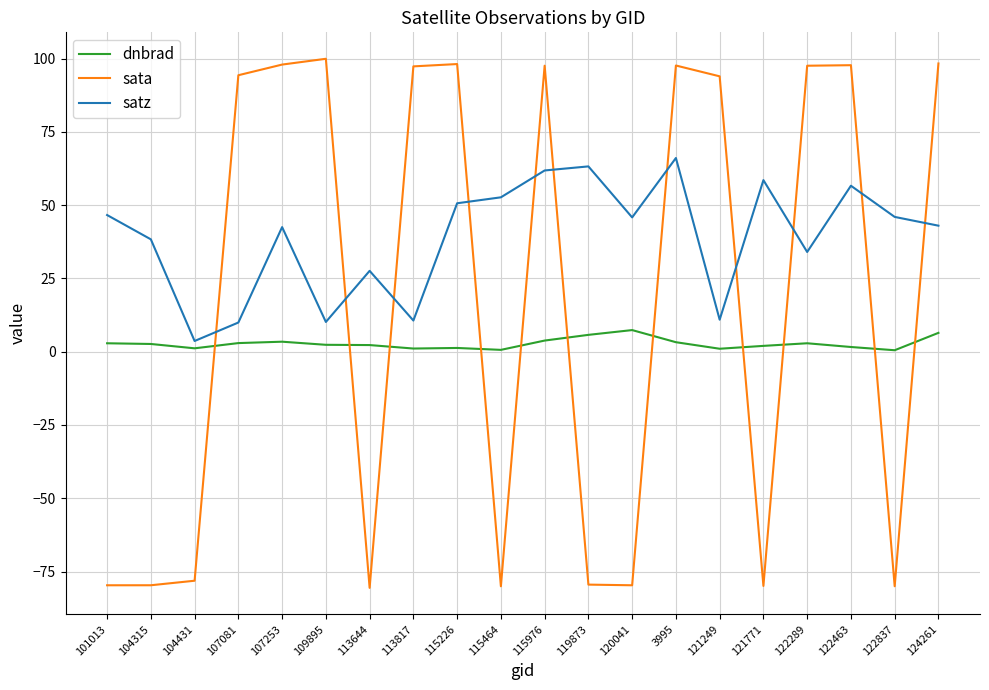

What is the approximate value of sata at 104431?

-78.1